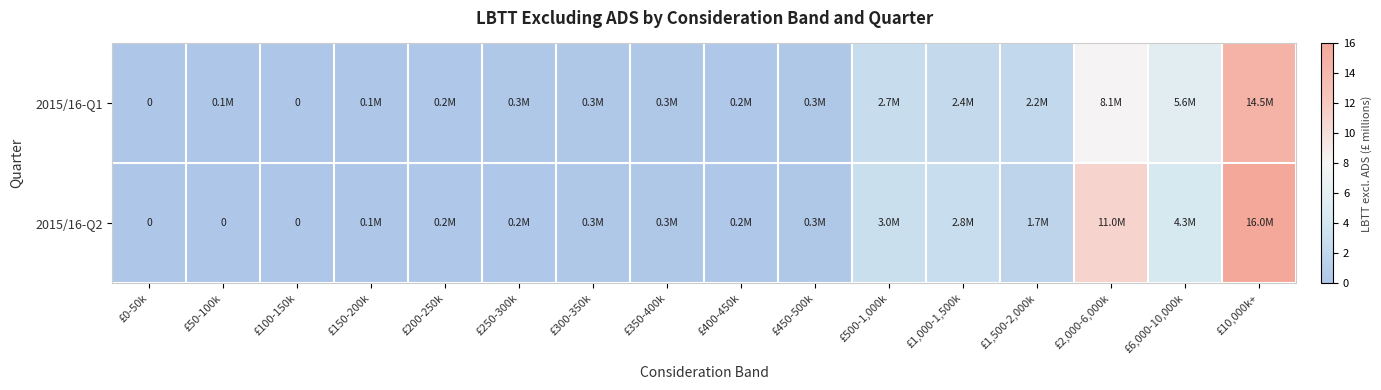

At which label is 2015/16-Q1 closest to 7?

£2,000-6,000k